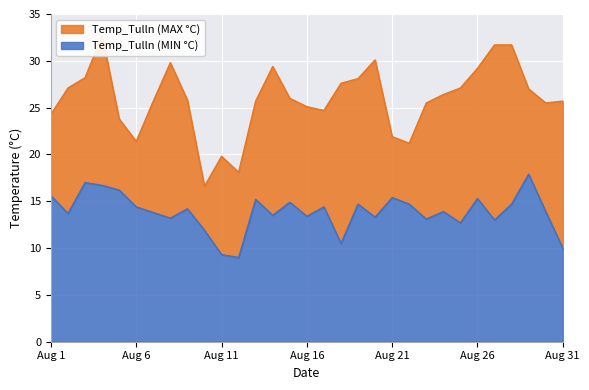

At Aug 24, list the series in order from largest to smallest.

Temp_Tulln (MAX °C), Temp_Tulln (MIN °C)